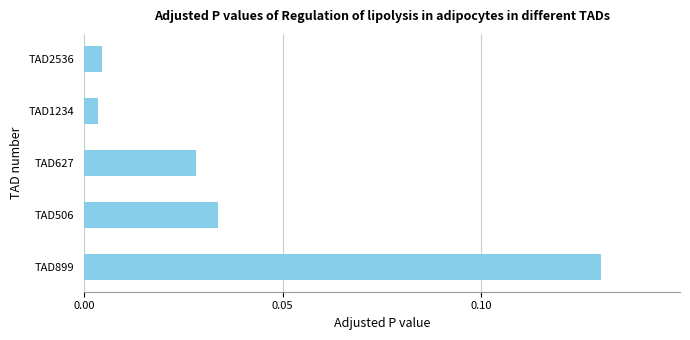

What is the label of the 4th bar from the bottom?

TAD1234